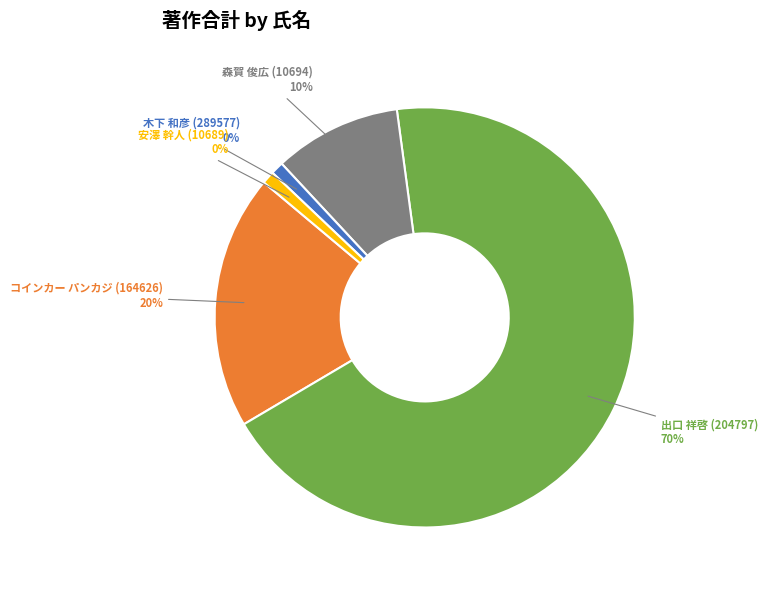

Is it true that 安澤 幹人 (10689) is 0% of the pie?

True